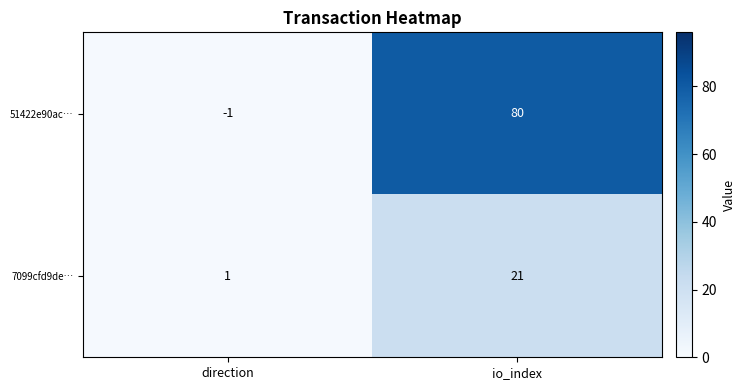

True or false: 7099cfd9de… has a value of 21 at io_index.

True